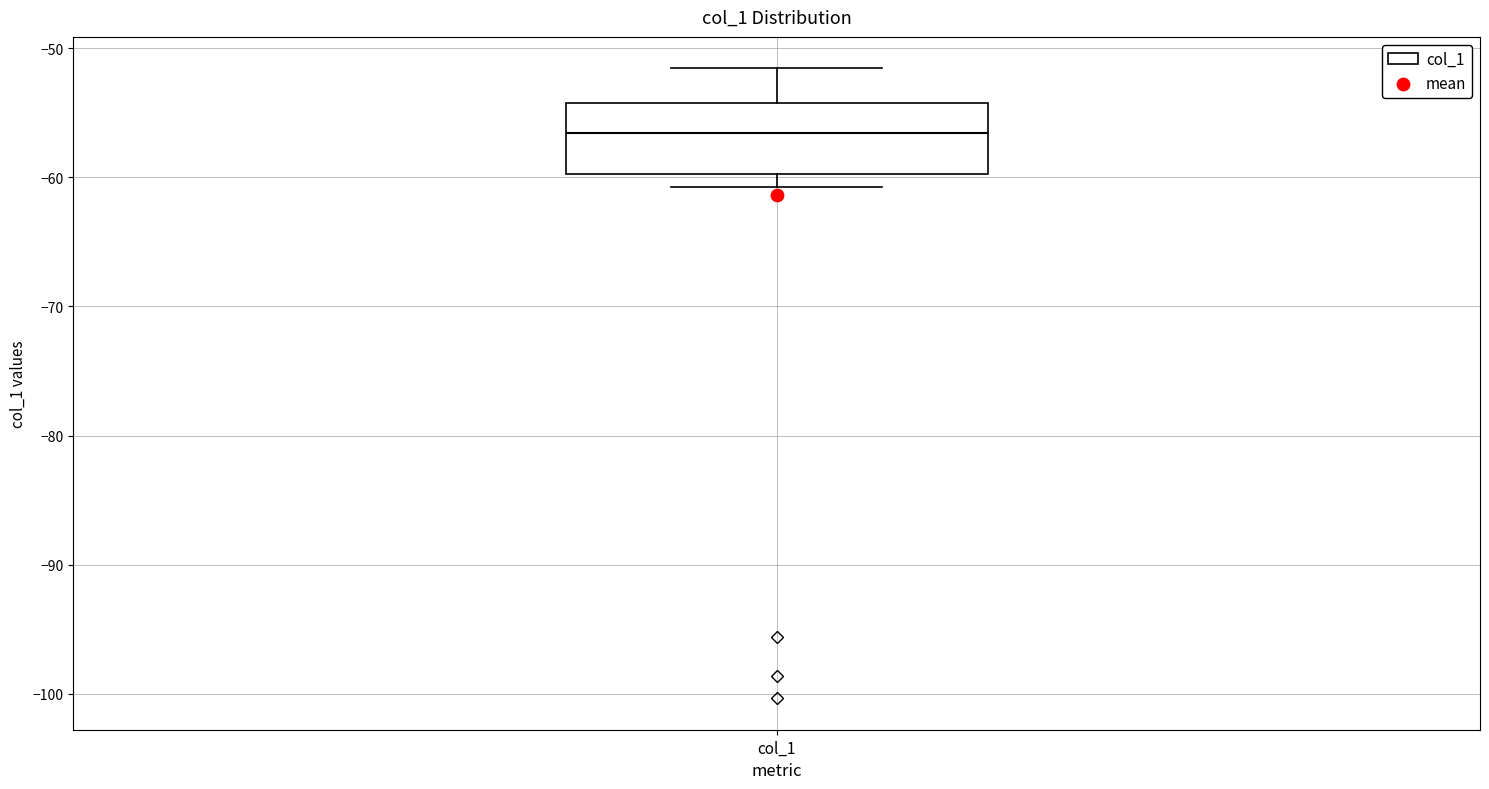

Transcribe this box plot: give where the median line is, the range the box spans, and where the two whiskers end, as read against the y-axis. The values are not printed on the chart, so give them approximately, as read against the axis.

median -57, box -60 to -54, whiskers -61 to -52